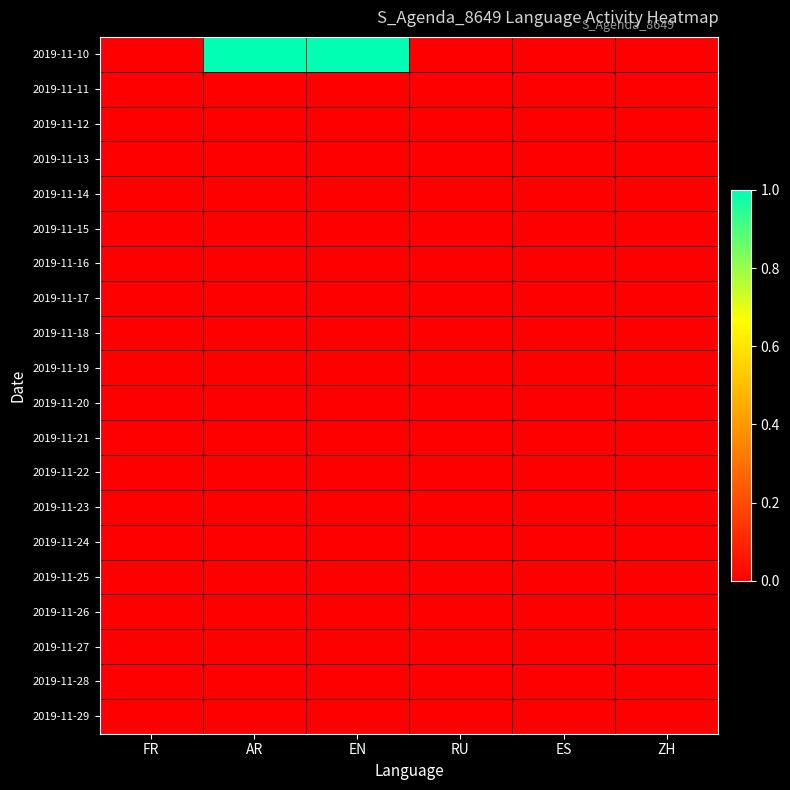

Reading right to left, transcribe all the data shown in this chart.

2019-11-10: ZH=0	ES=0	RU=0	EN=1	AR=1	FR=0
2019-11-11: ZH=0	ES=0	RU=0	EN=0	AR=0	FR=0
2019-11-12: ZH=0	ES=0	RU=0	EN=0	AR=0	FR=0
2019-11-13: ZH=0	ES=0	RU=0	EN=0	AR=0	FR=0
2019-11-14: ZH=0	ES=0	RU=0	EN=0	AR=0	FR=0
2019-11-15: ZH=0	ES=0	RU=0	EN=0	AR=0	FR=0
2019-11-16: ZH=0	ES=0	RU=0	EN=0	AR=0	FR=0
2019-11-17: ZH=0	ES=0	RU=0	EN=0	AR=0	FR=0
2019-11-18: ZH=0	ES=0	RU=0	EN=0	AR=0	FR=0
2019-11-19: ZH=0	ES=0	RU=0	EN=0	AR=0	FR=0
2019-11-20: ZH=0	ES=0	RU=0	EN=0	AR=0	FR=0
2019-11-21: ZH=0	ES=0	RU=0	EN=0	AR=0	FR=0
2019-11-22: ZH=0	ES=0	RU=0	EN=0	AR=0	FR=0
2019-11-23: ZH=0	ES=0	RU=0	EN=0	AR=0	FR=0
2019-11-24: ZH=0	ES=0	RU=0	EN=0	AR=0	FR=0
2019-11-25: ZH=0	ES=0	RU=0	EN=0	AR=0	FR=0
2019-11-26: ZH=0	ES=0	RU=0	EN=0	AR=0	FR=0
2019-11-27: ZH=0	ES=0	RU=0	EN=0	AR=0	FR=0
2019-11-28: ZH=0	ES=0	RU=0	EN=0	AR=0	FR=0
2019-11-29: ZH=0	ES=0	RU=0	EN=0	AR=0	FR=0